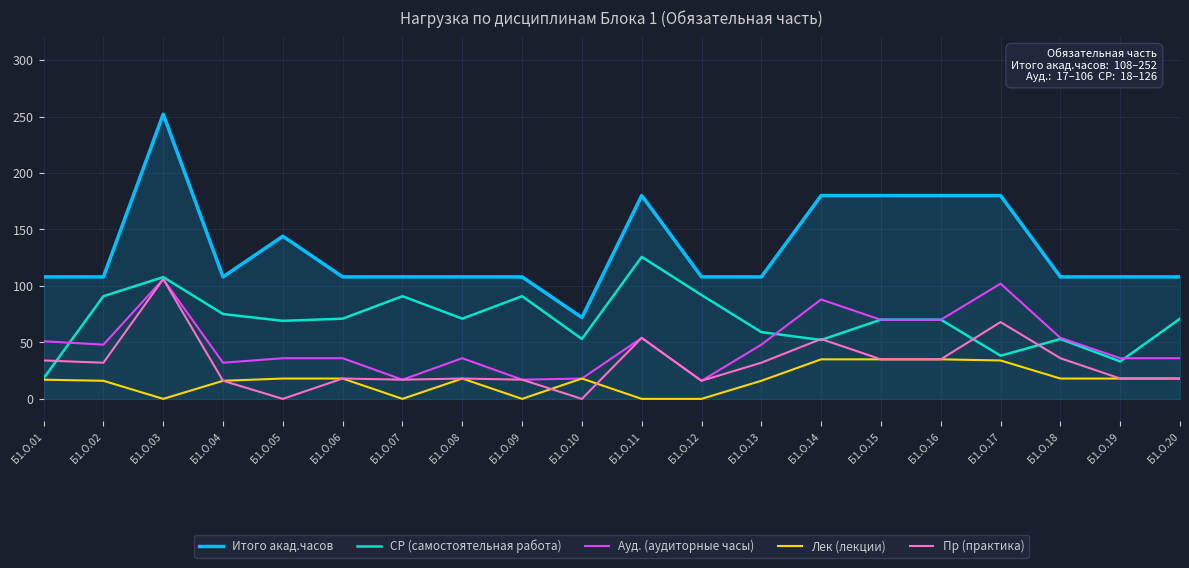

What is the average value of the Лек (лекции) series?

16.5